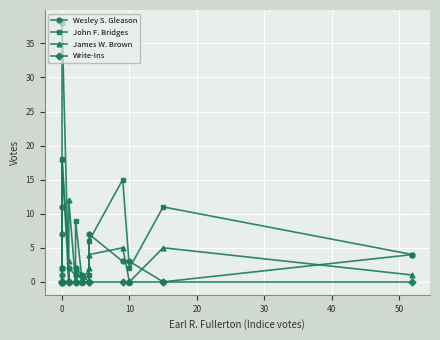

Reading left to right, what are all the values shown in this chart?

Wesley S. Gleason: 1	2	7	11	38	0	2	1	2	1	0	7	3	3	0	4
John F. Bridges: 0	0	0	2	18	0	0	0	9	0	1	6	15	2	11	4
James W. Brown: 0	0	0	2	18	3	12	0	2	0	2	4	5	0	5	1
Write-Ins: 0	0	0	0	0	0	0	0	0	0	0	0	0	0	0	0